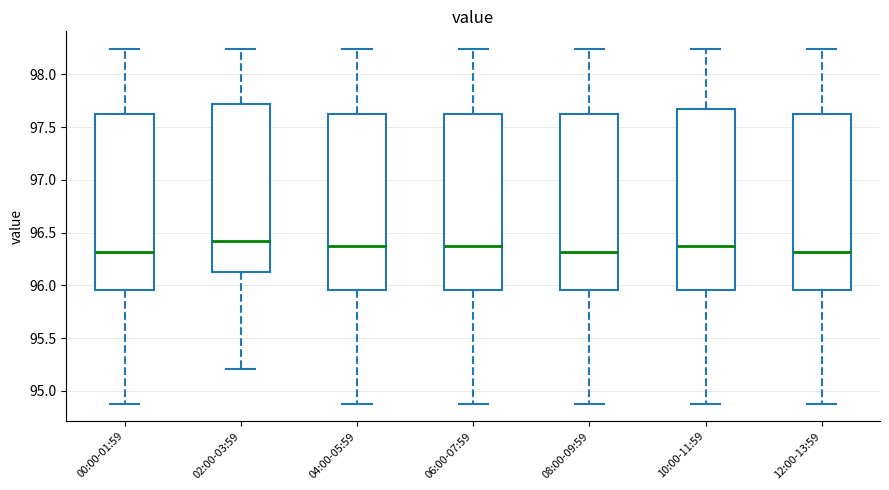

Where does the median line of the box for 00:00-01:59 sit on the y-axis? The values are not printed on the chart, so give them approximately, as read against the axis.

96.30